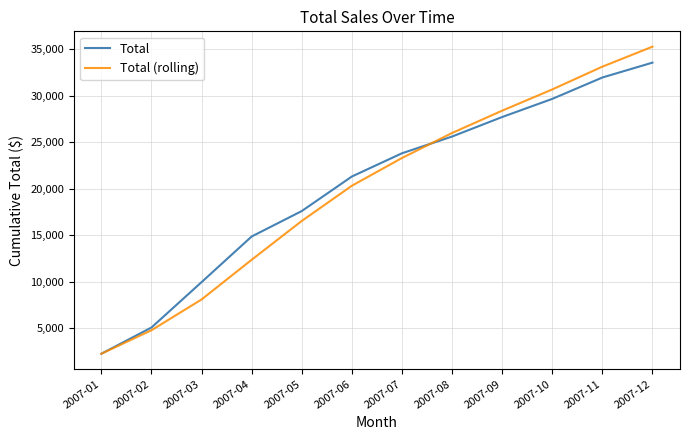

How many series are shown in this chart?

2